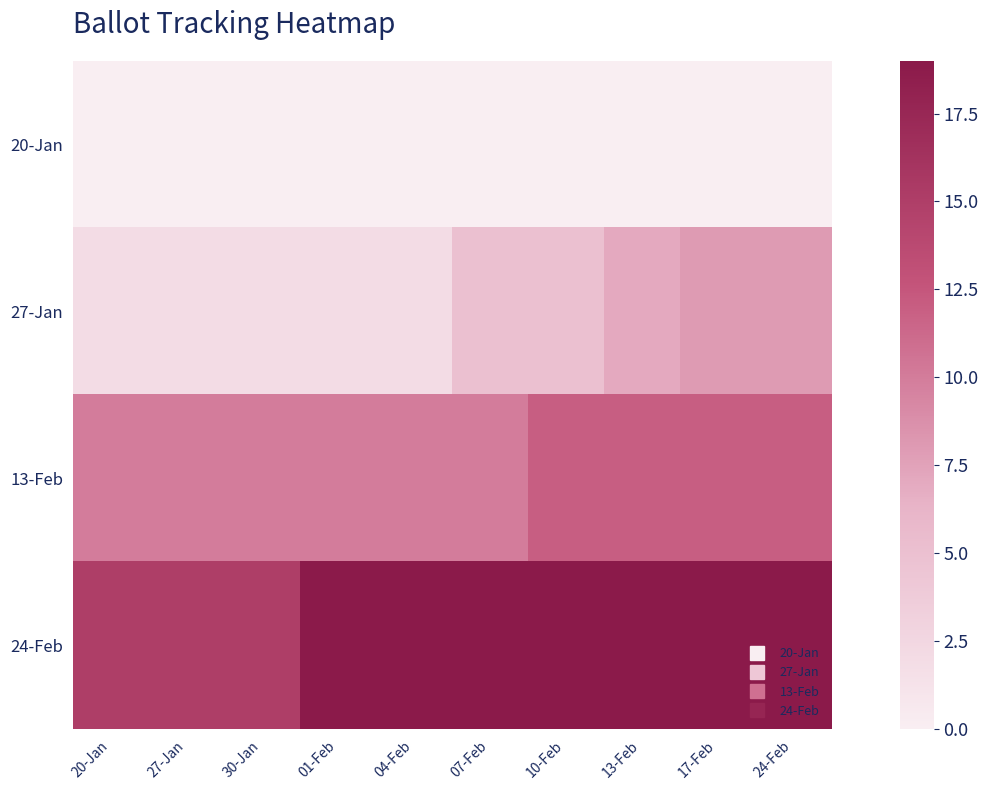

Rank the series by their average value, from highest to lowest.

24-Feb, 13-Feb, 27-Jan, 20-Jan